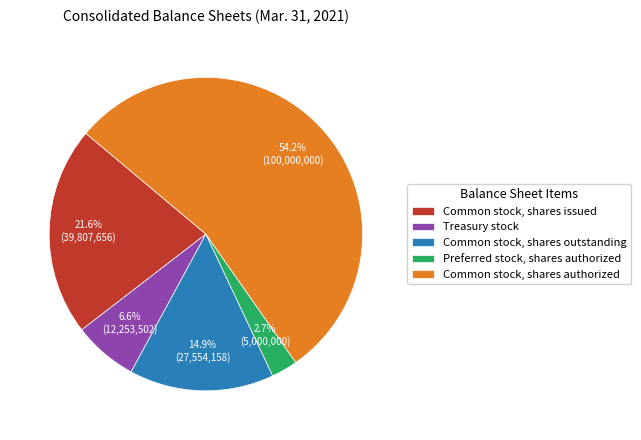

Which slice represents more than half of the pie?

Common stock, shares authorized